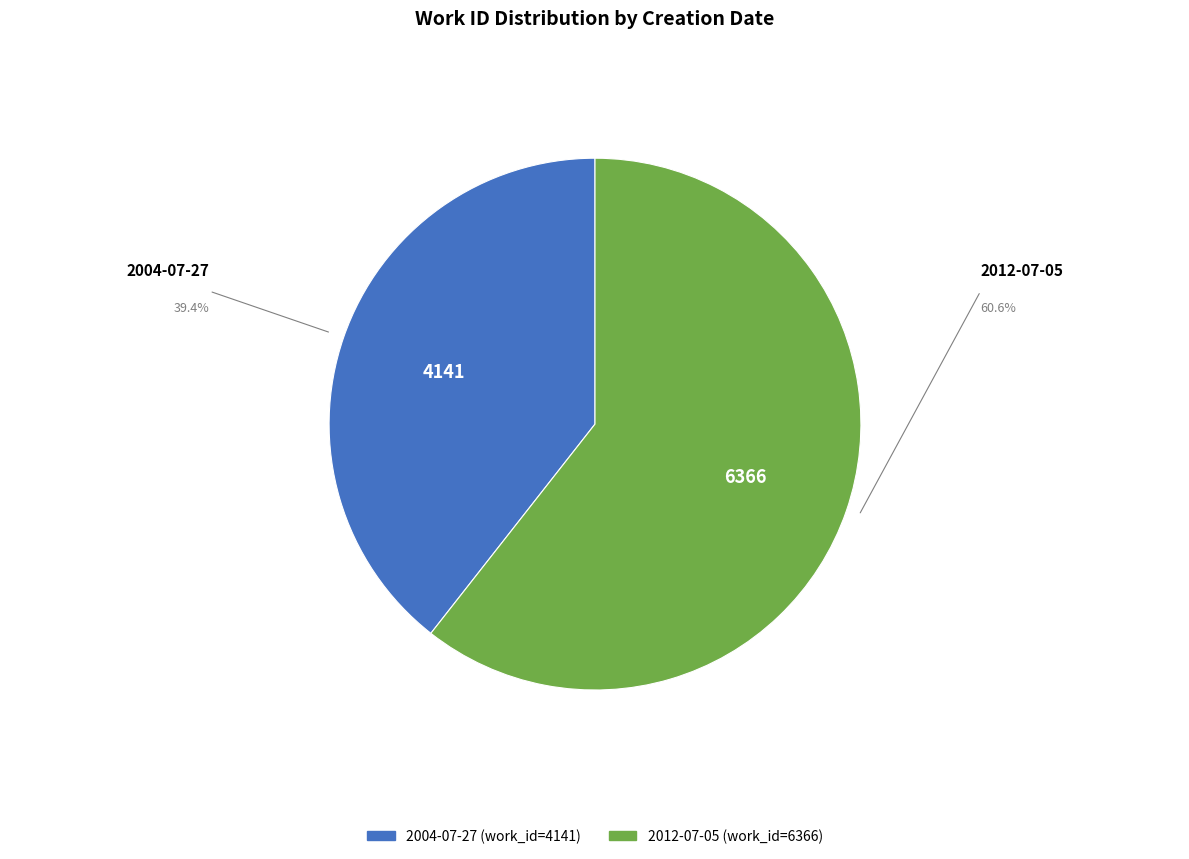

Rank the categories by value from highest to lowest.

2012-07-05, 2004-07-27